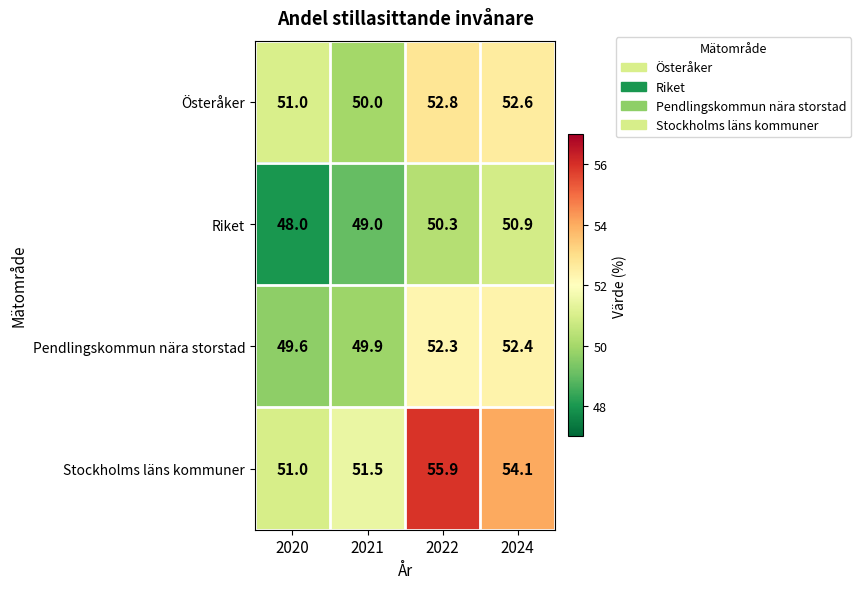

What is the minimum value shown in the chart?

48.0